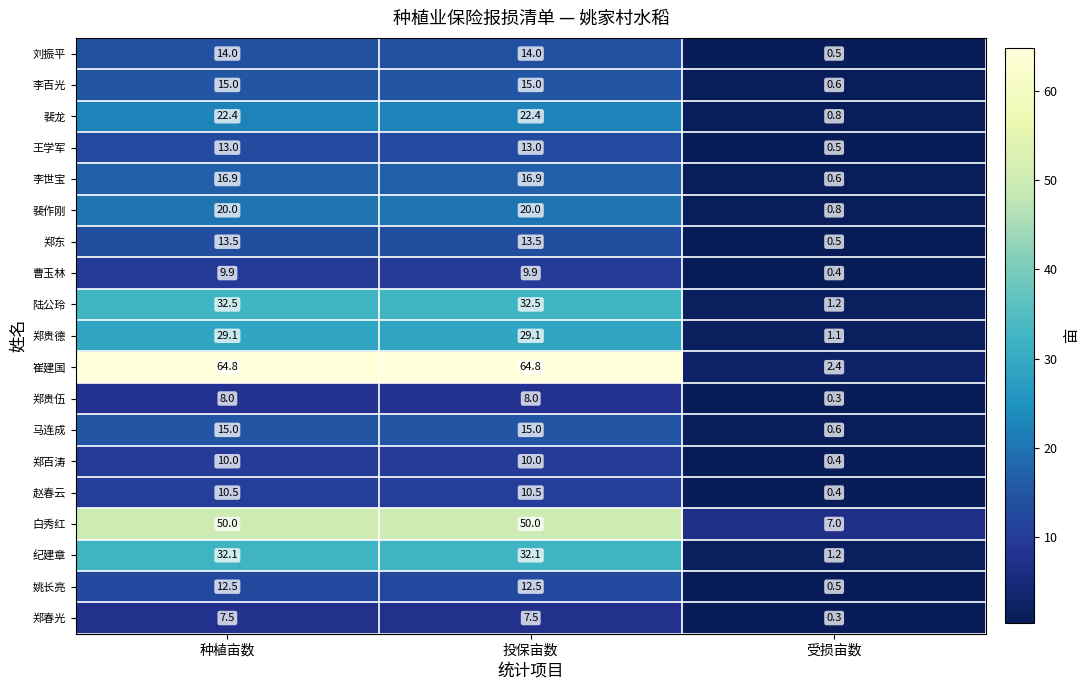

What is the total value across all series at 种植亩数?

396.7